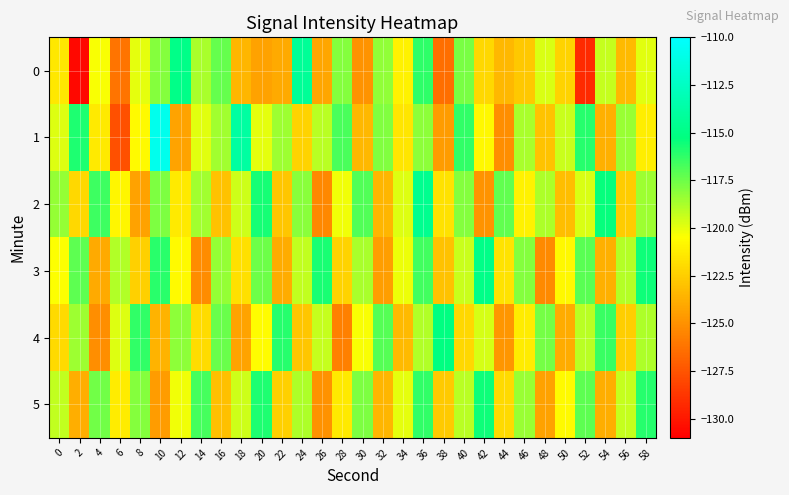

Reading right to left, list all the values displayed in this chart.

0: 58=-119.9	56=-123.3	54=-119.3	52=-129.2	50=-122.2	48=-119.7	46=-122.7	44=-123.4	42=-122.1	40=-117.8	38=-126.4	36=-116.2	34=-121.0	32=-118.2	30=-124.9	28=-118.0	26=-124.1	24=-114.3	22=-124.0	20=-124.3	18=-123.5	16=-117.4	14=-118.7	12=-114.9	10=-118.0	8=-120.0	6=-126.2	4=-120.4	2=-130.6	0=-121.5
1: 58=-121.2	56=-118.4	54=-123.7	52=-116.0	50=-119.4	48=-122.9	46=-118.7	44=-125.1	42=-120.8	40=-116.3	38=-124.6	36=-118.2	34=-121.5	32=-117.9	30=-123.4	28=-116.8	26=-119.1	24=-122.3	22=-118.5	20=-120.0	18=-113.9	16=-118.5	14=-119.8	12=-124.2	10=-110.7	8=-120.7	6=-127.6	4=-121.3	2=-115.9	0=-119.8
2: 58=-118.5	56=-122.6	54=-115.4	52=-119.7	50=-123.2	48=-118.8	46=-121.0	44=-117.3	42=-124.9	40=-118.0	38=-121.7	36=-114.6	34=-119.8	32=-123.5	30=-116.9	28=-120.2	26=-125.4	24=-118.1	22=-122.8	20=-115.7	18=-119.5	16=-123.0	14=-118.6	12=-121.4	10=-117.8	8=-124.3	6=-120.9	4=-116.5	2=-122.1	0=-118.3
3: 58=-115.5	56=-119.0	54=-123.7	52=-117.1	50=-120.8	48=-125.3	46=-118.0	44=-121.6	42=-114.9	40=-119.4	38=-123.0	36=-116.6	34=-120.1	32=-124.5	30=-118.7	28=-122.3	26=-115.8	24=-119.2	22=-123.9	20=-117.5	18=-121.8	16=-118.3	14=-125.2	12=-120.7	10=-116.1	8=-122.4	6=-118.9	4=-124.0	2=-117.2	0=-120.5
4: 58=-118.8	56=-122.5	54=-116.4	52=-119.1	50=-123.9	48=-117.7	46=-121.3	44=-124.8	42=-119.6	40=-122.1	38=-115.2	36=-118.9	34=-123.3	32=-117.0	30=-120.4	28=-125.7	26=-119.3	24=-122.8	22=-116.0	20=-120.6	18=-124.2	16=-117.4	14=-121.9	12=-118.2	10=-123.6	8=-116.3	6=-119.8	4=-125.1	2=-118.5	0=-122.0
5: 58=-116.0	56=-119.3	54=-123.8	52=-117.2	50=-120.7	48=-124.3	46=-118.4	44=-122.0	42=-115.5	40=-119.1	38=-122.7	36=-116.3	34=-120.0	32=-123.5	30=-117.8	28=-121.4	26=-125.0	24=-118.8	22=-122.4	20=-115.9	18=-119.5	16=-123.1	14=-116.7	12=-120.2	10=-124.6	8=-118.0	6=-121.3	4=-117.6	2=-123.8	0=-119.2